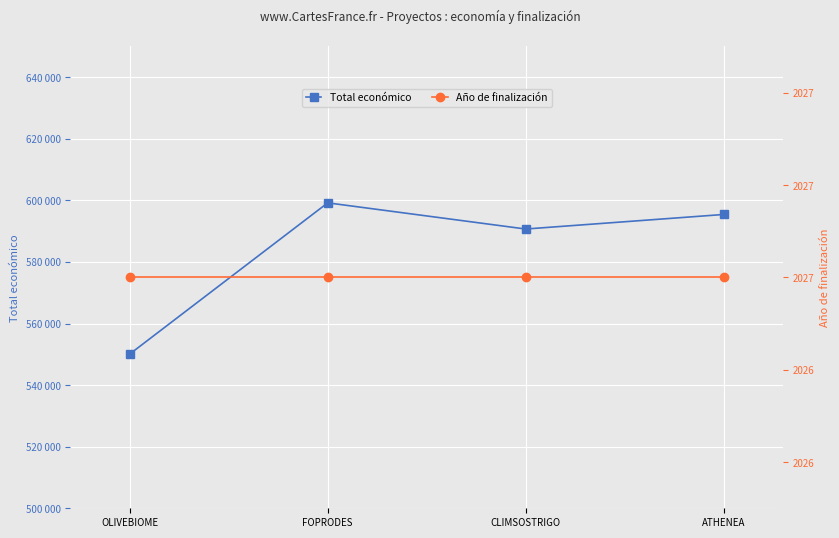

What is the minimum value for Año de finalización?

2027